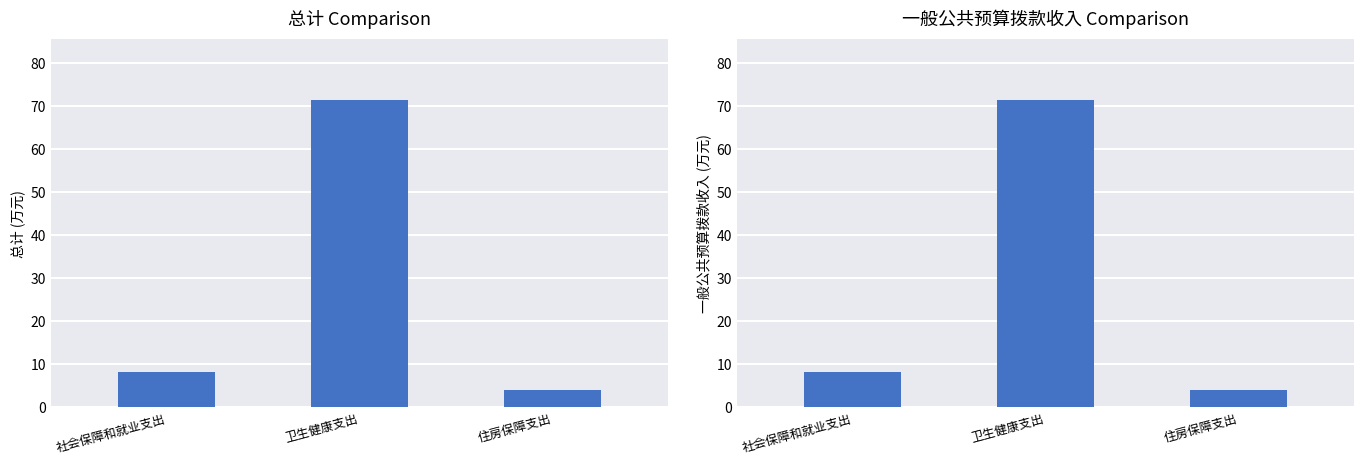

What is the value of the 一般公共预算拨款收入 bar at the 3rd from the left?

4.1